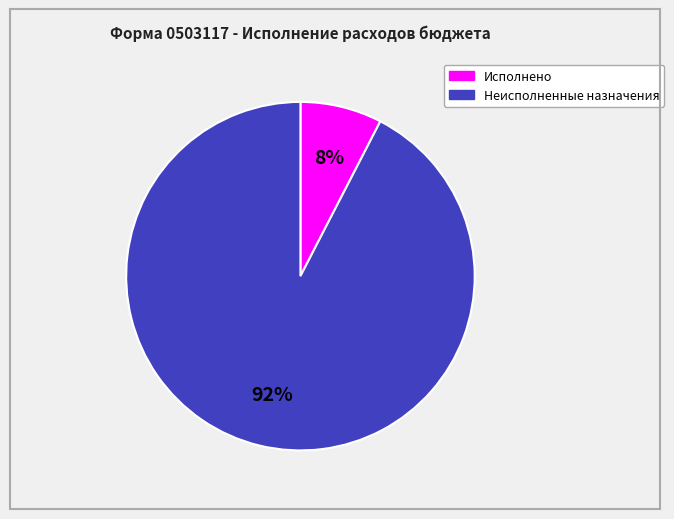

To the nearest percent, what portion does Неисполненные назначения represent?

92%